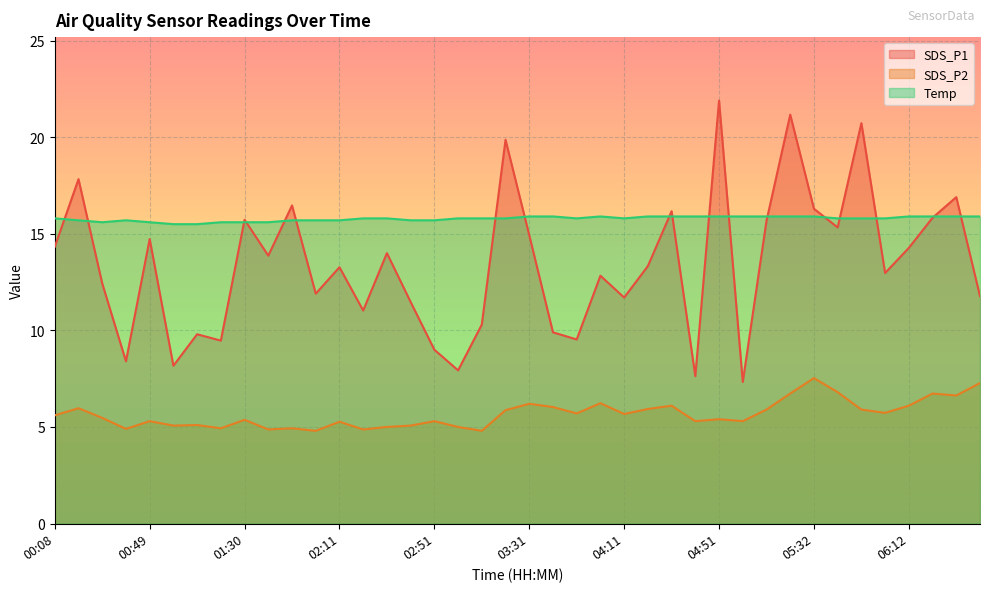

Which category has the highest value in the SDS_P1 series?

04:51